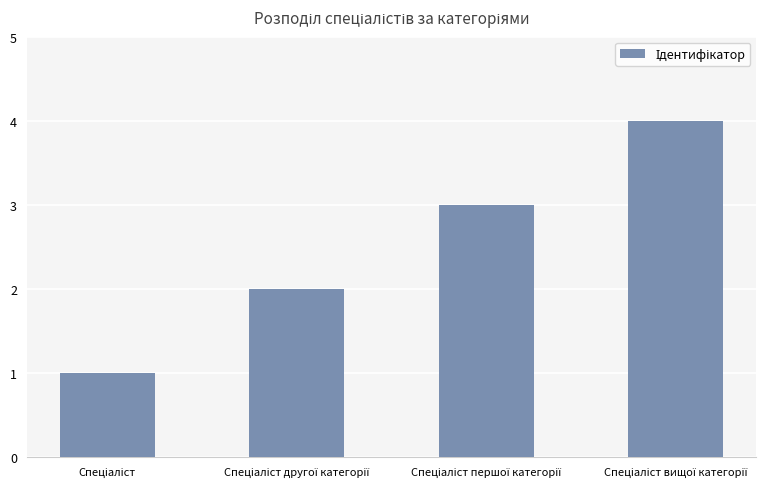

What is the greatest value displayed?

4